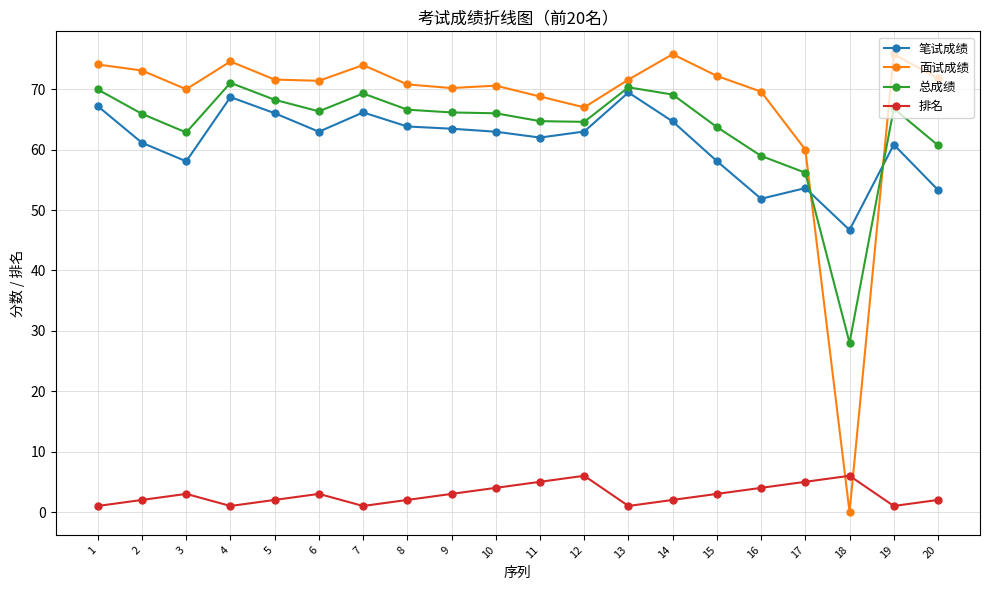

True or false: 总成绩 and 排名 cross at least once.

False